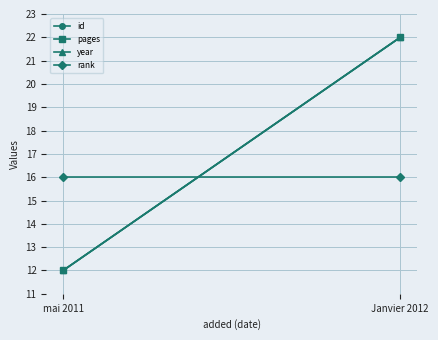

Reading left to right, extract all data points from this chart.

id: mai 2011=12	Janvier 2012=22
pages: mai 2011=12	Janvier 2012=22
year: mai 2011=12	Janvier 2012=22
rank: mai 2011=16	Janvier 2012=16